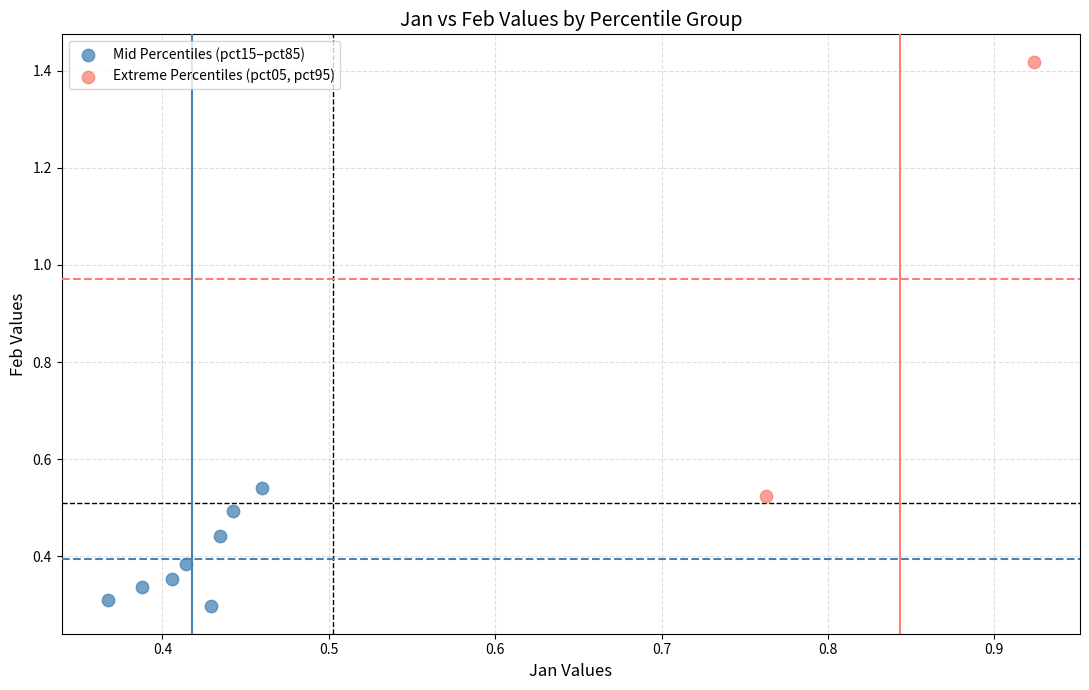

What are all the series names shown in the legend?

Mid Percentiles (pct15–pct85), Extreme Percentiles (pct05, pct95)